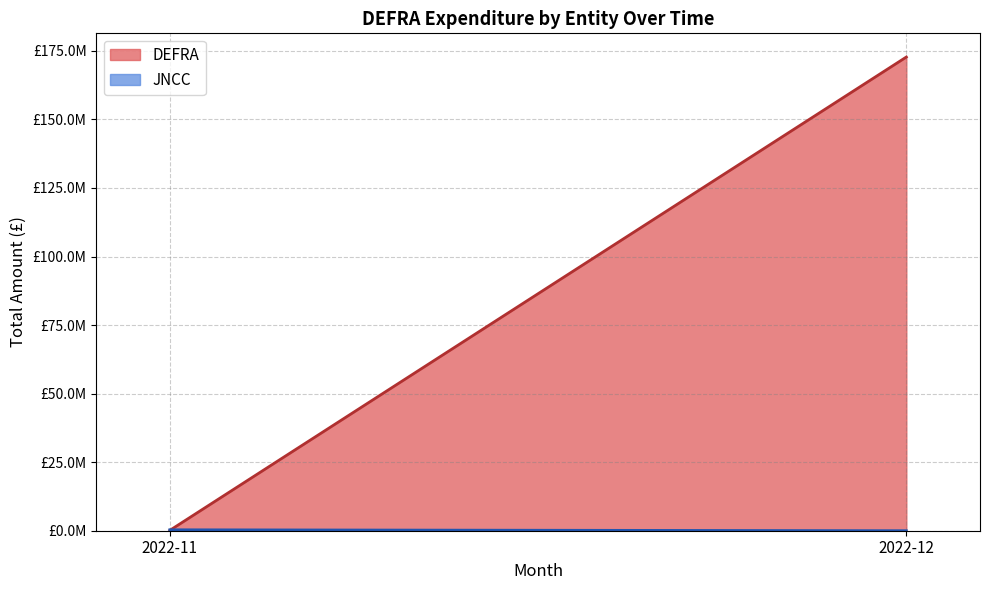

What is the difference between the maximum and minimum values in the JNCC series?

108000.0